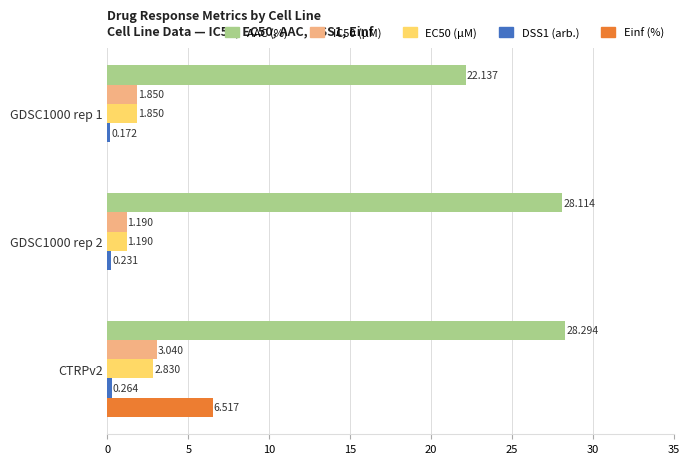

Which series has the largest total across all categories?

AAC (%)